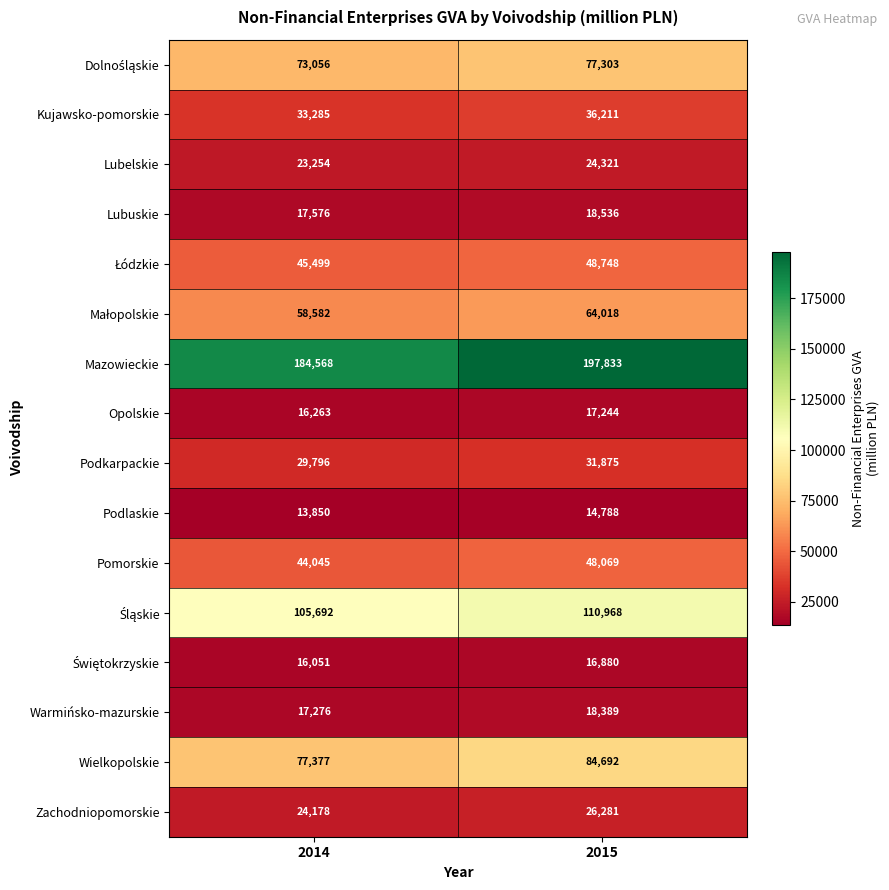

Rank the categories by Kujawsko-pomorskie value from lowest to highest.

2014, 2015